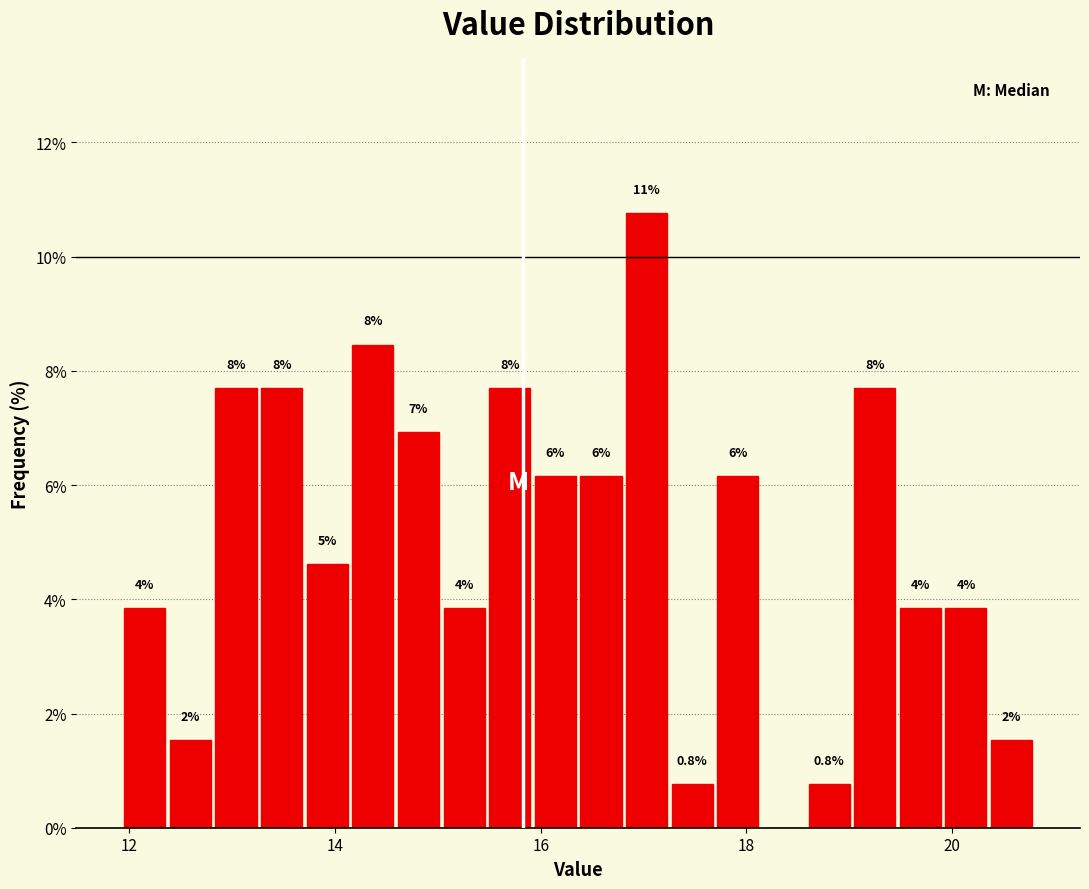

Around what value on the x-axis is the tallest bar? Give the approximate position of its centre, as read against the axis.

17.0